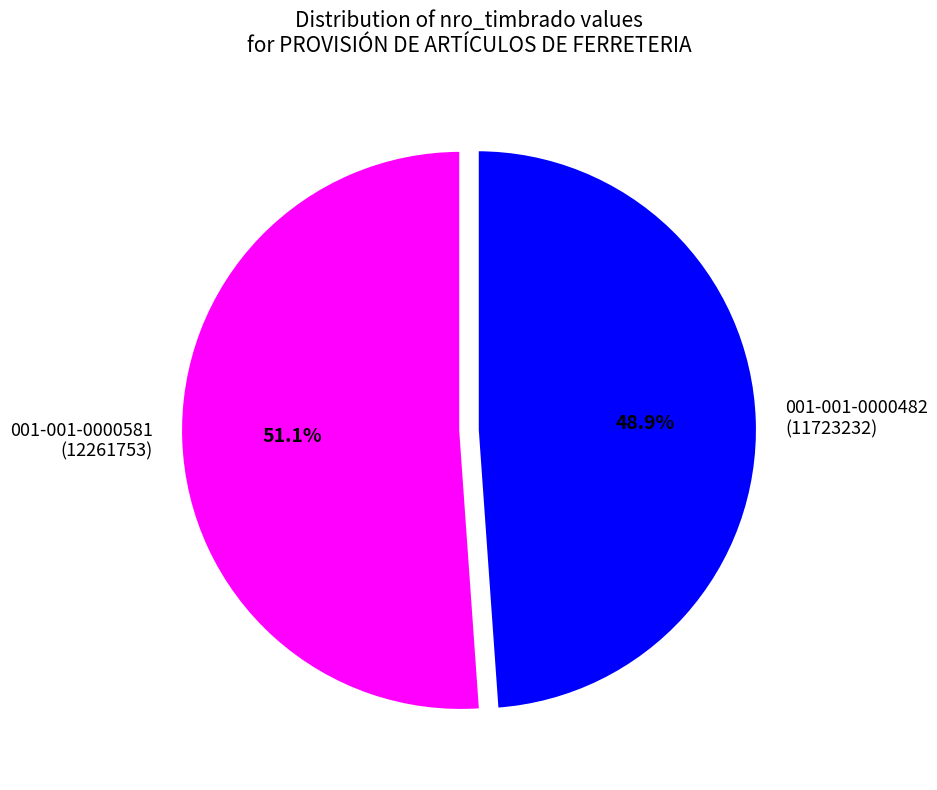

Is there any slice that represents more than half of the pie?

Yes